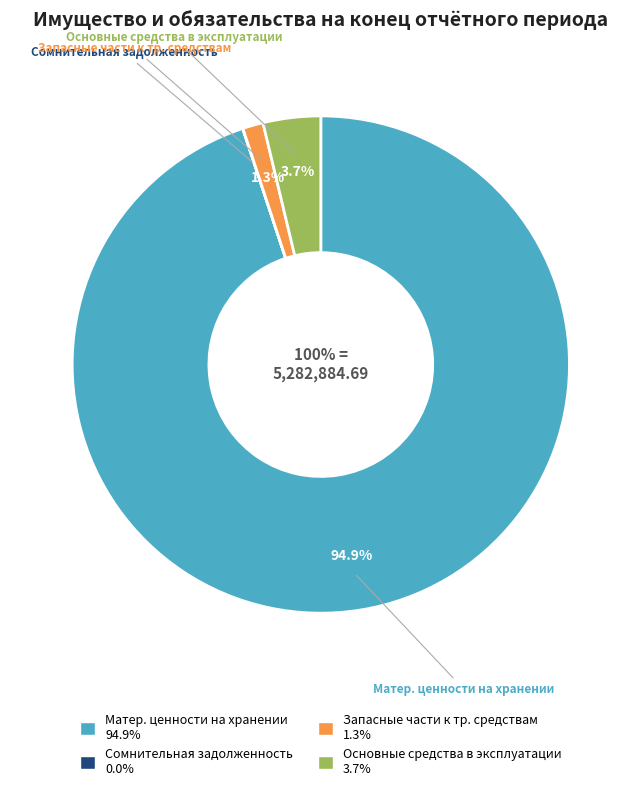

Which category has the smallest portion of the pie?

Сомнительная задолженность